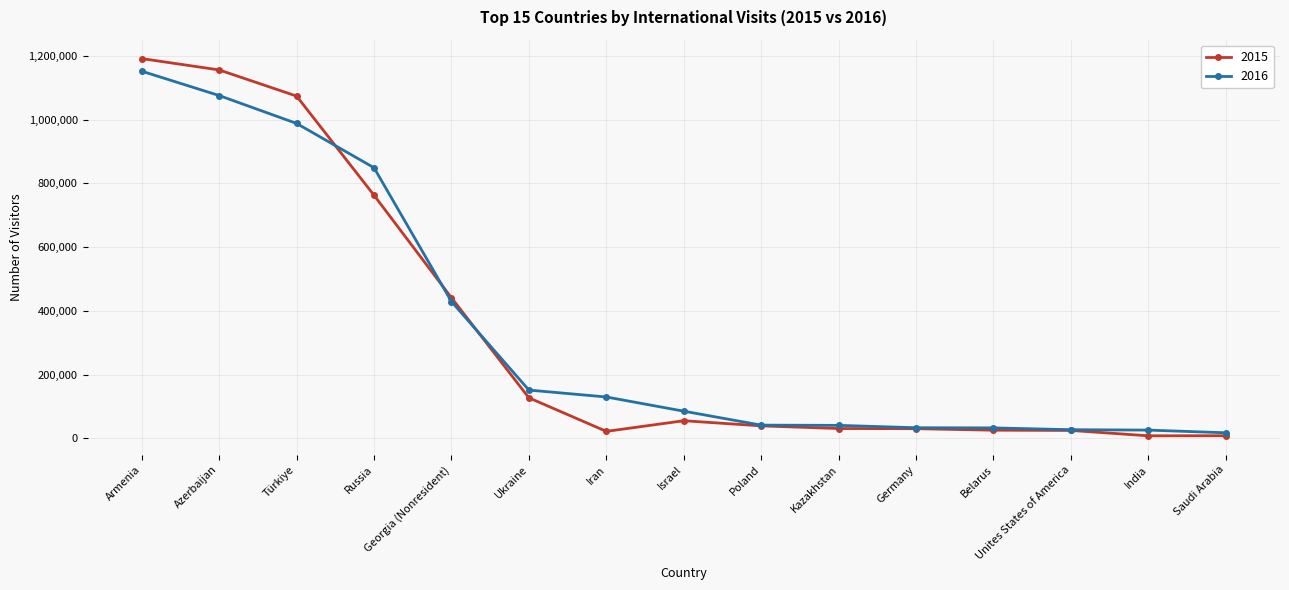

In 2015, how many points are lower than both neighbors (excluding endpoints)?

2